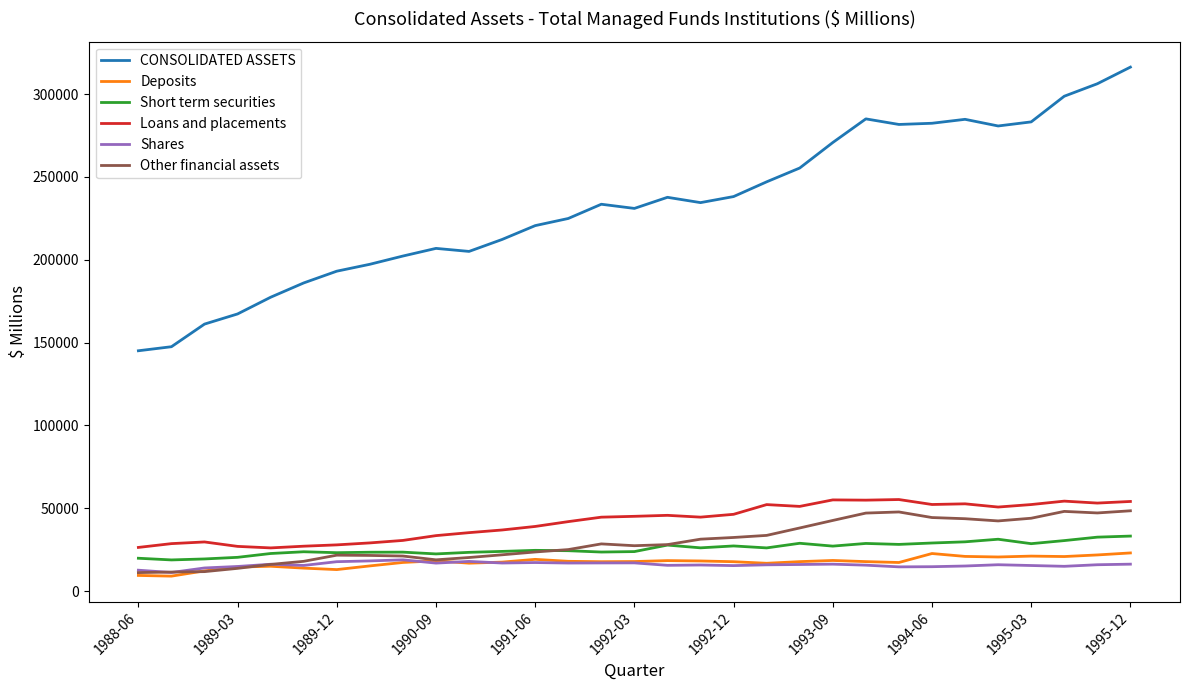

Which series has the largest total across all categories?

CONSOLIDATED ASSETS